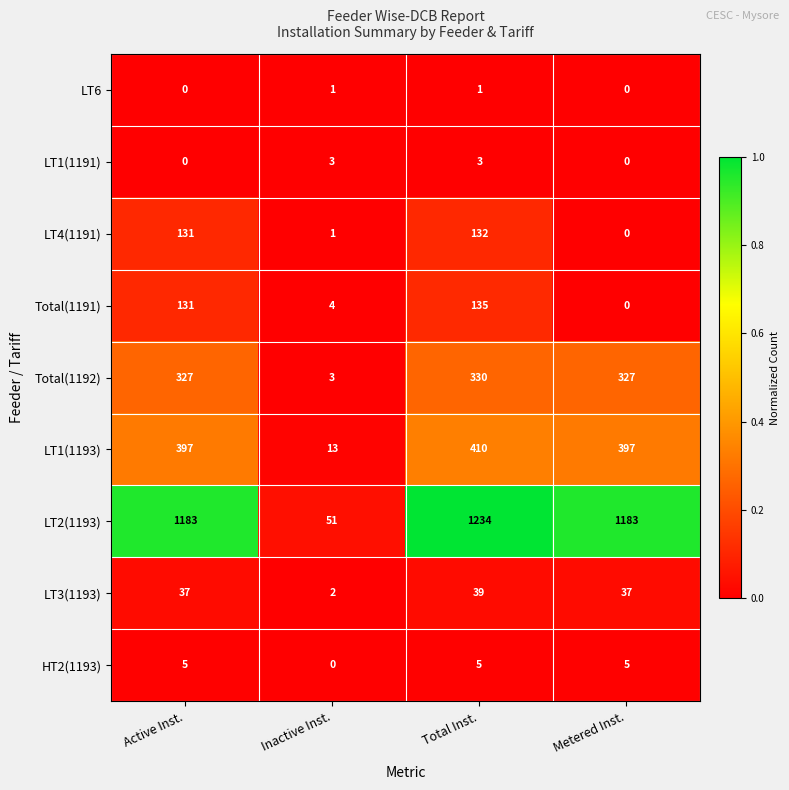

What is the sum of all Total(1192) values?

987